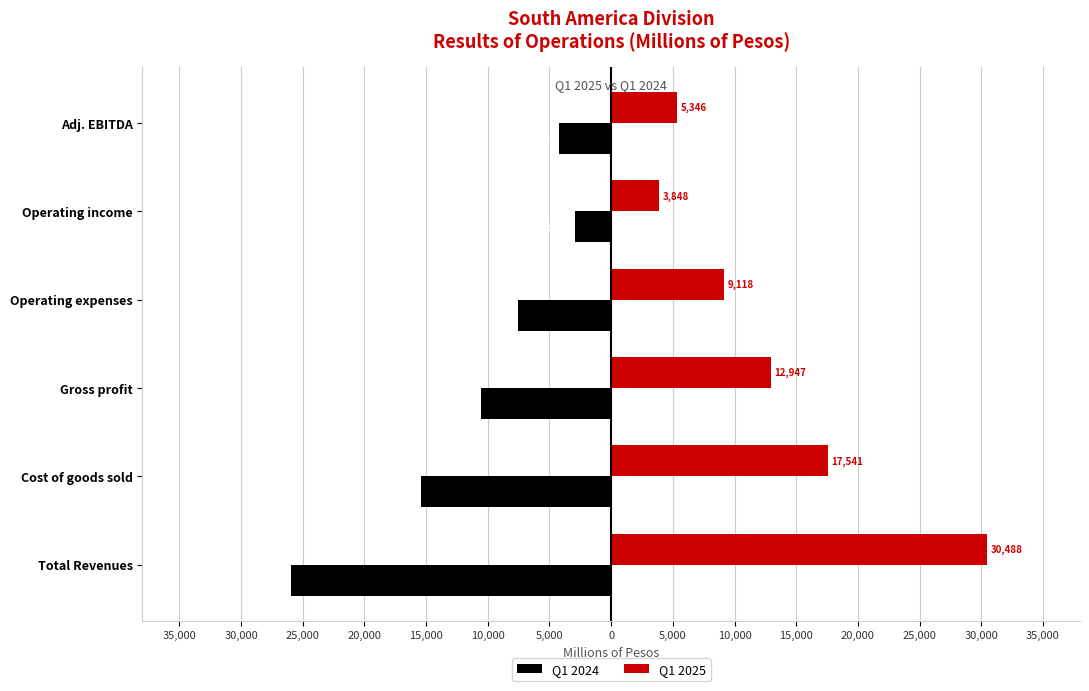

What is the smallest value displayed?

-25958.4